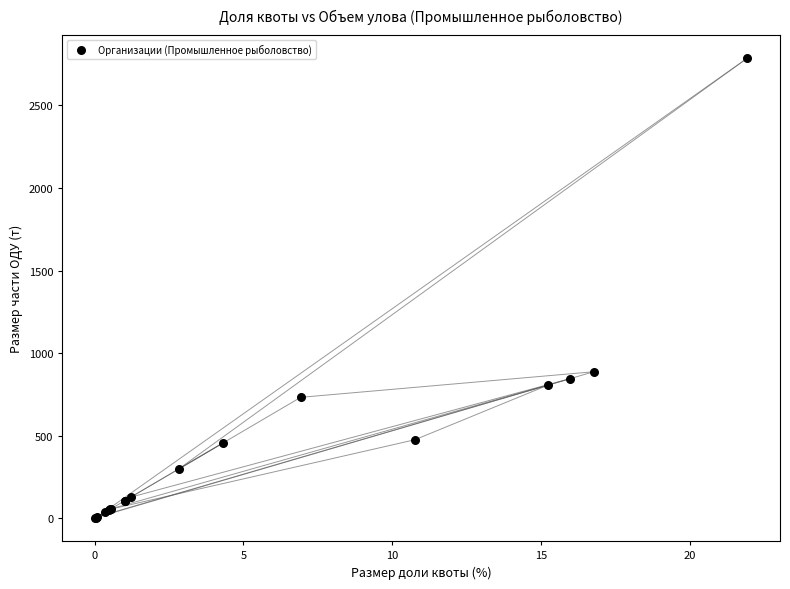

What Y value in the scatter plot is closest to 1393?

887.6